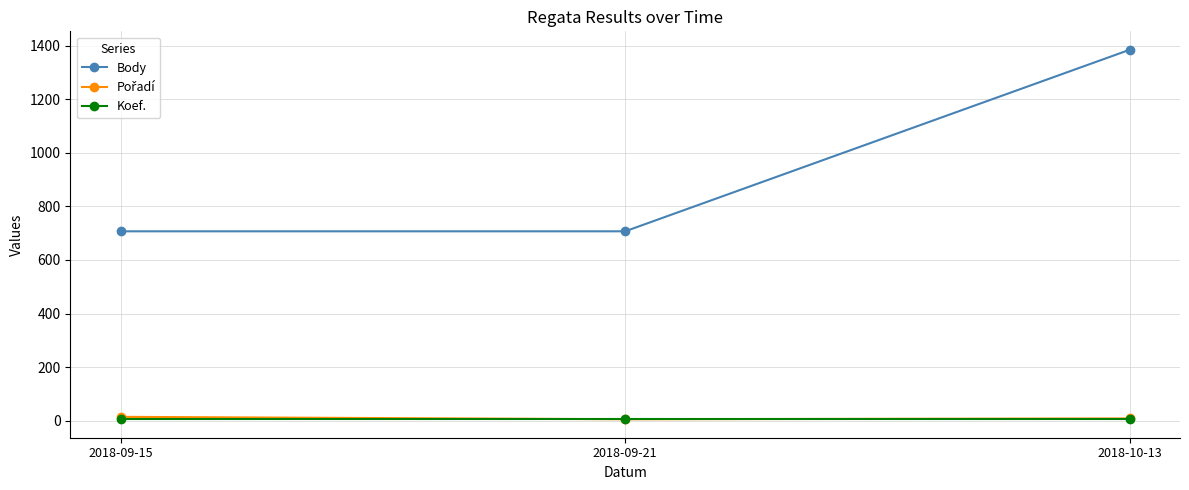

Which series has the largest total across all categories?

Body